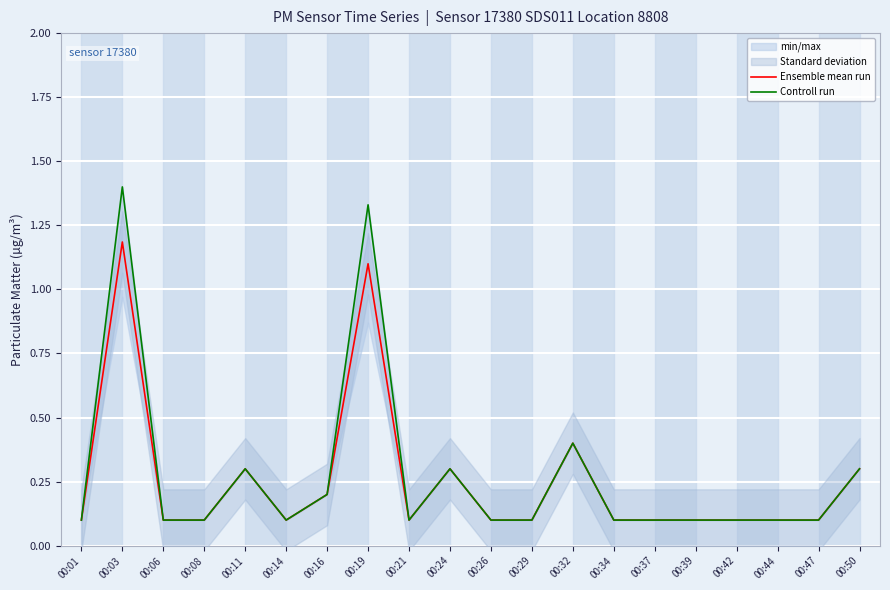

At which category is the sum across all series the highest?

00:03